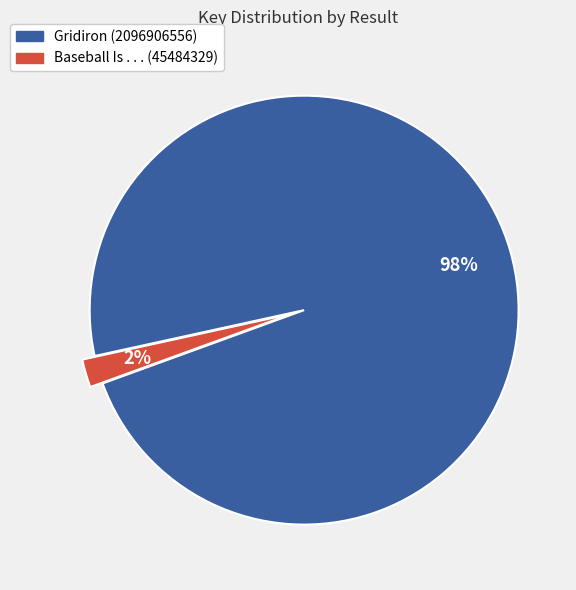

How many segments does this pie chart have?

2